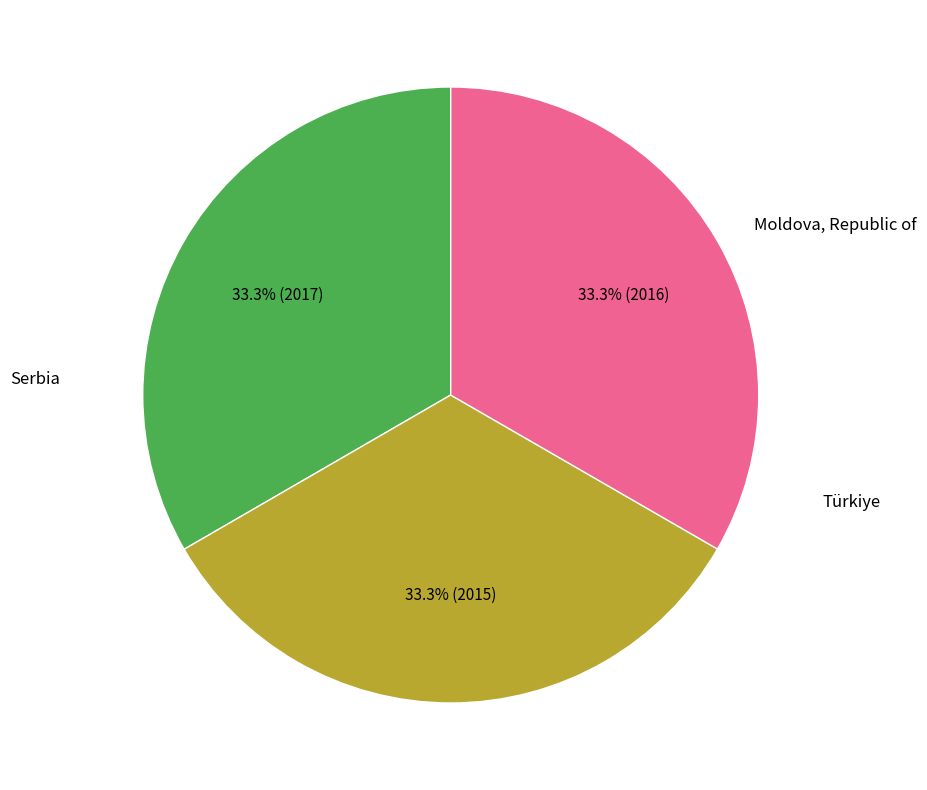

To the nearest percent, what portion does Serbia represent?

33%